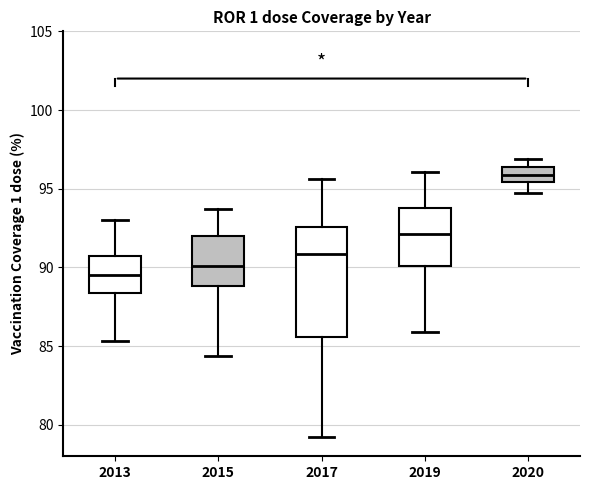

Where is the upper edge of the box at x = 2013 on the y-axis? The values are not printed on the chart, so give them approximately, as read against the axis.

90.5